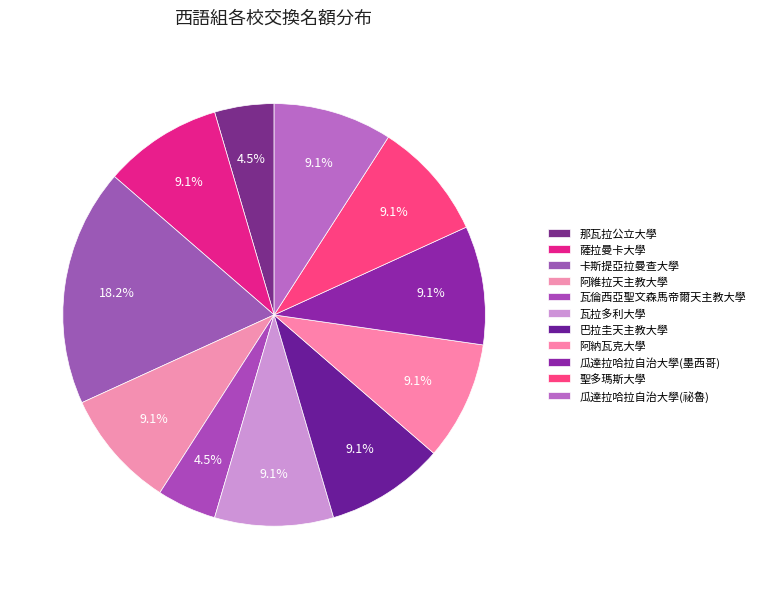

To the nearest percent, what portion does 阿納瓦克大學 represent?

9%